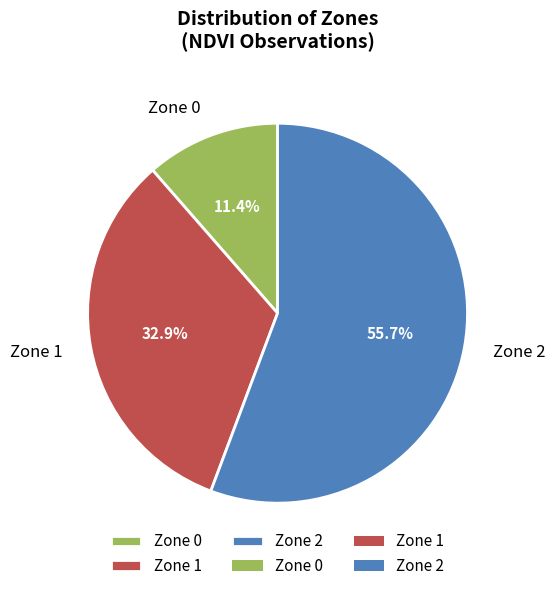

Which category has the biggest portion of the pie?

Zone 2